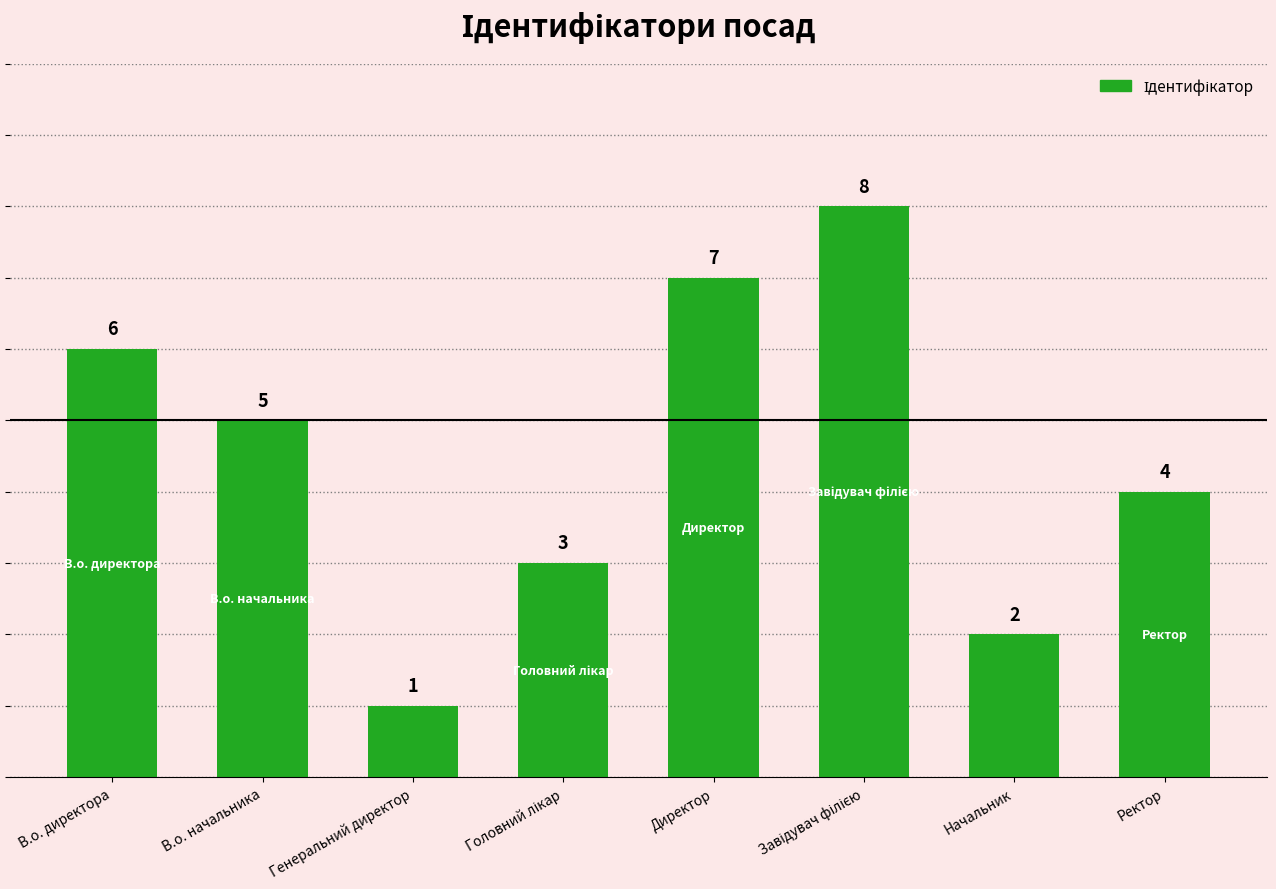

Does the chart contain any negative values?

No